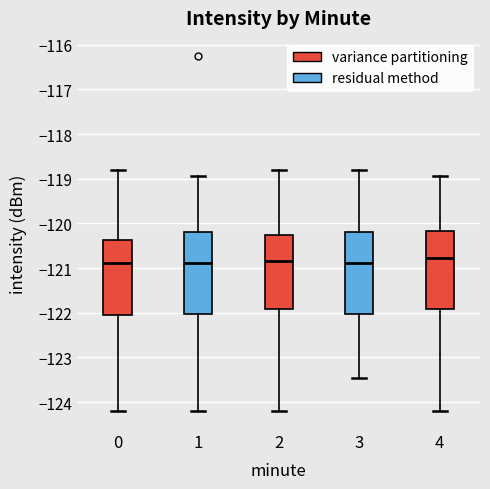

Reading left to right, transcribe this box plot: for each box, give where its median line is, the range the box spans, and where its two whiskers end, as read against the y-axis. The values are not printed on the chart, so give them approximately, as read against the axis.

0: median -120.9, box -122.1 to -120.4, whiskers -124.2 to -118.8
1: median -120.9, box -122.0 to -120.2, whiskers -124.2 to -118.9
2: median -120.8, box -121.9 to -120.3, whiskers -124.2 to -118.8
3: median -120.9, box -122.0 to -120.2, whiskers -123.5 to -118.8
4: median -120.8, box -121.9 to -120.2, whiskers -124.2 to -118.9